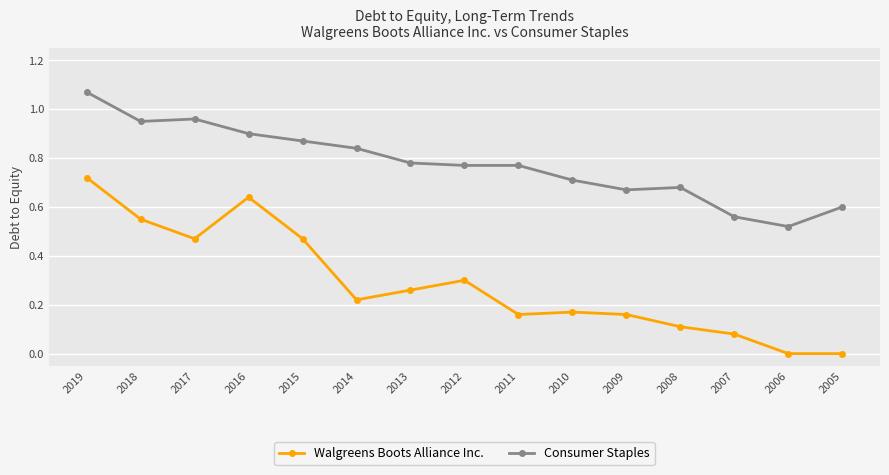

Where is the first local maximum for Walgreens Boots Alliance Inc.?

2016